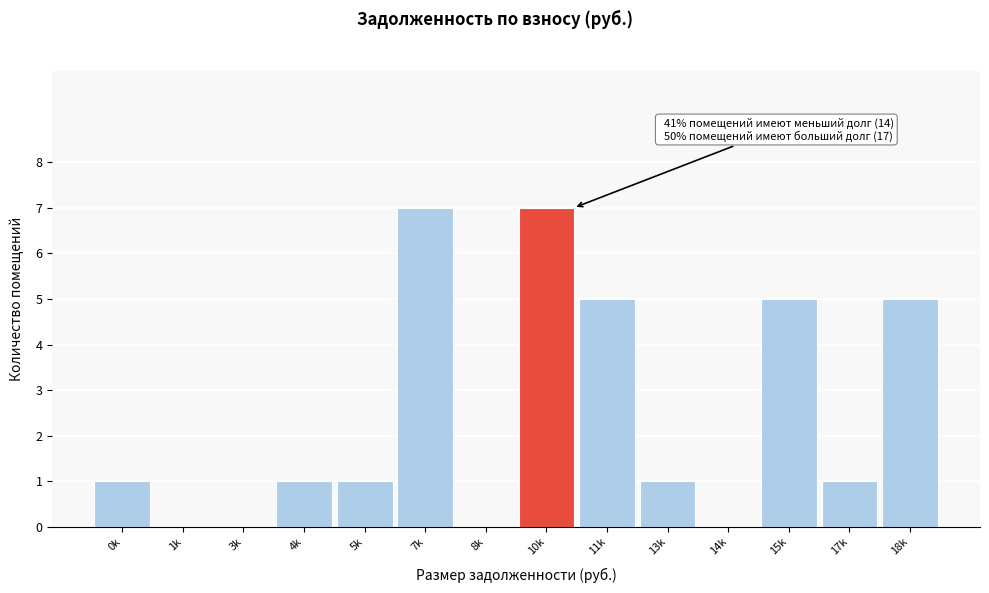

Reading right to left, list all the values displayed in this chart.

18k=5	17k=1	15k=5	14k=0	13k=1	11k=5	10k=7	8k=0	7k=7	5k=1	4k=1	3k=0	1k=0	0k=1